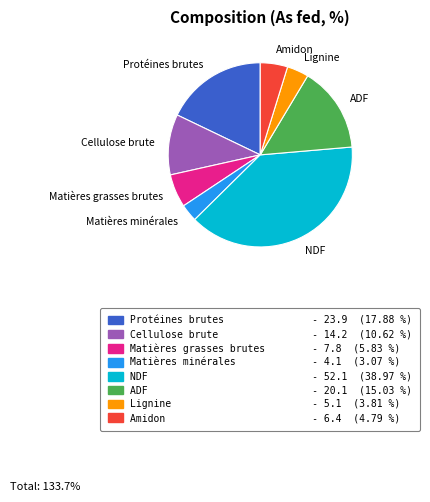

Combined, do Amidon and Matières grasses brutes account for over 50%?

No